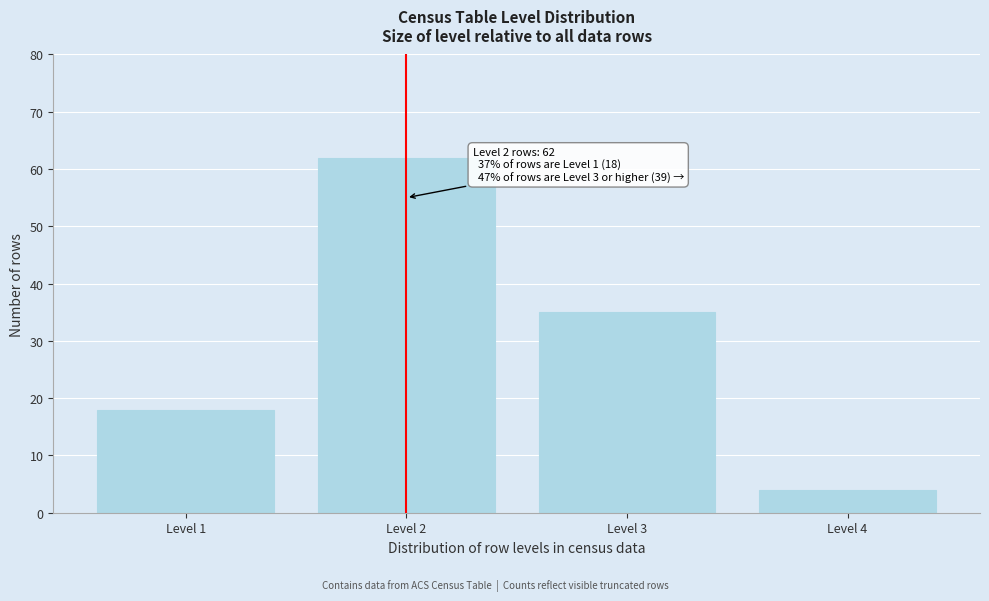

Reading left to right, transcribe all the data shown in this chart.

Level 1=18	Level 2=62	Level 3=35	Level 4=4